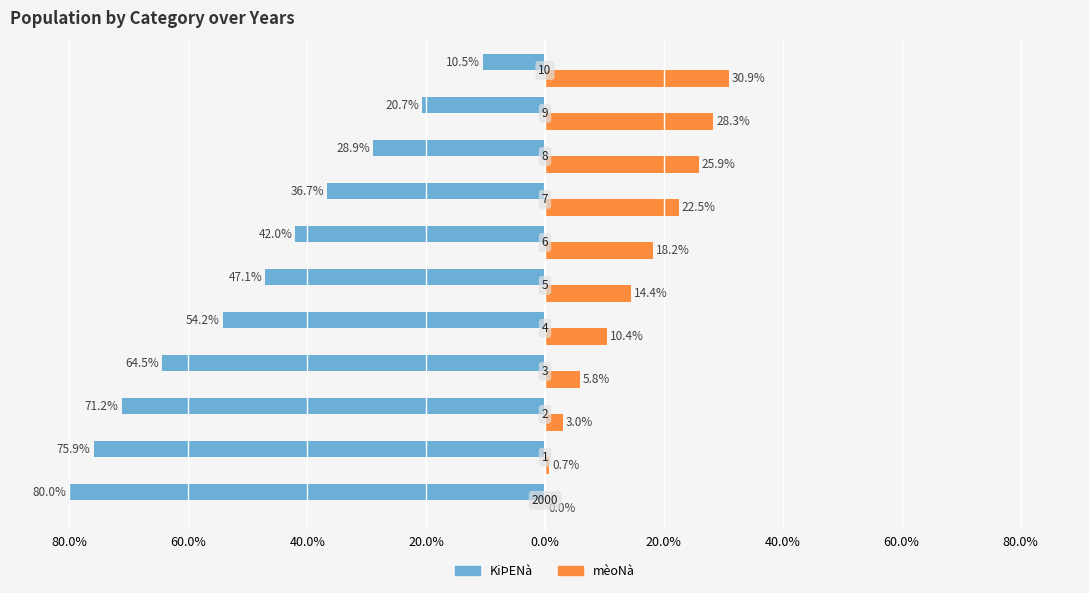

What are all the series names shown in the legend?

KiÞENà, mèoNà